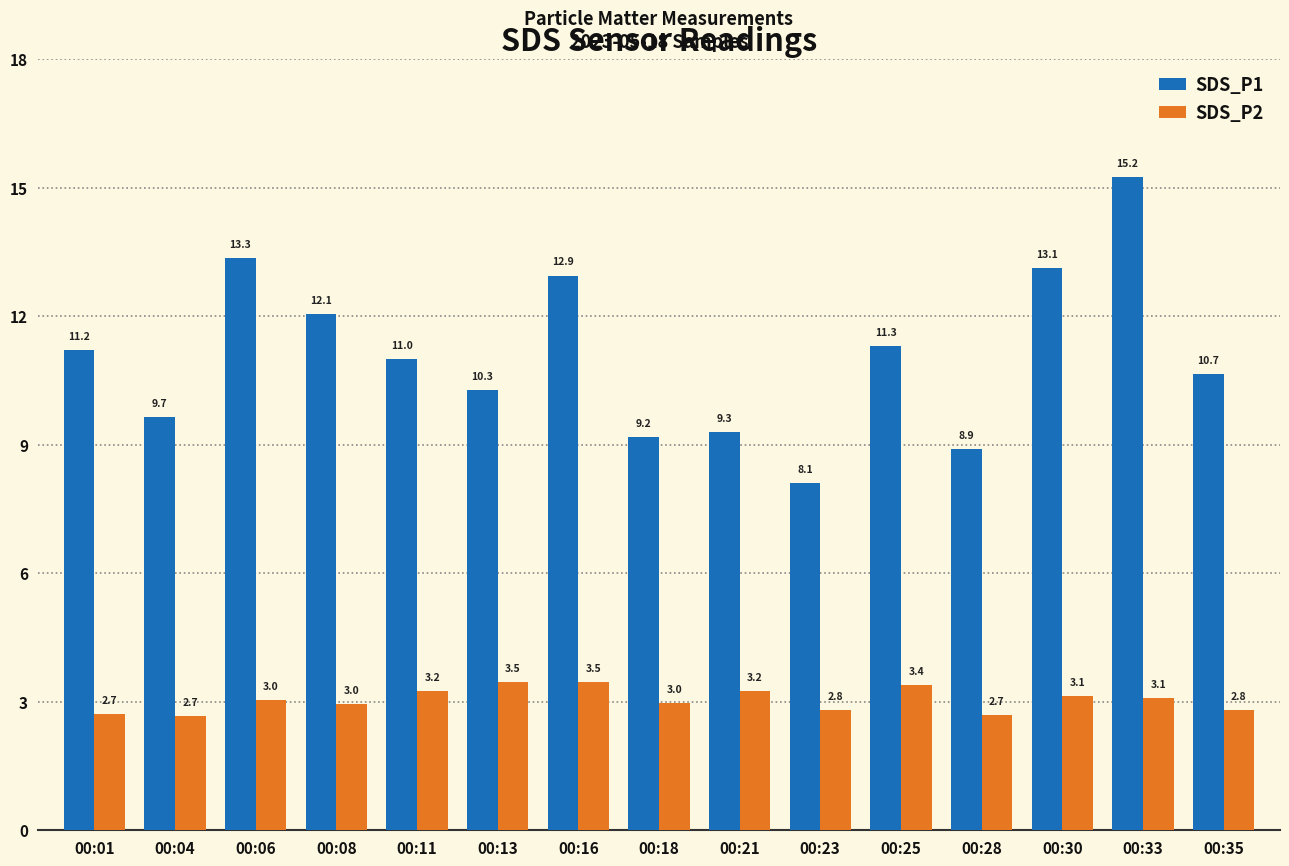

What is the difference between the SDS_P2 values at 00:13 and 00:23?

0.7